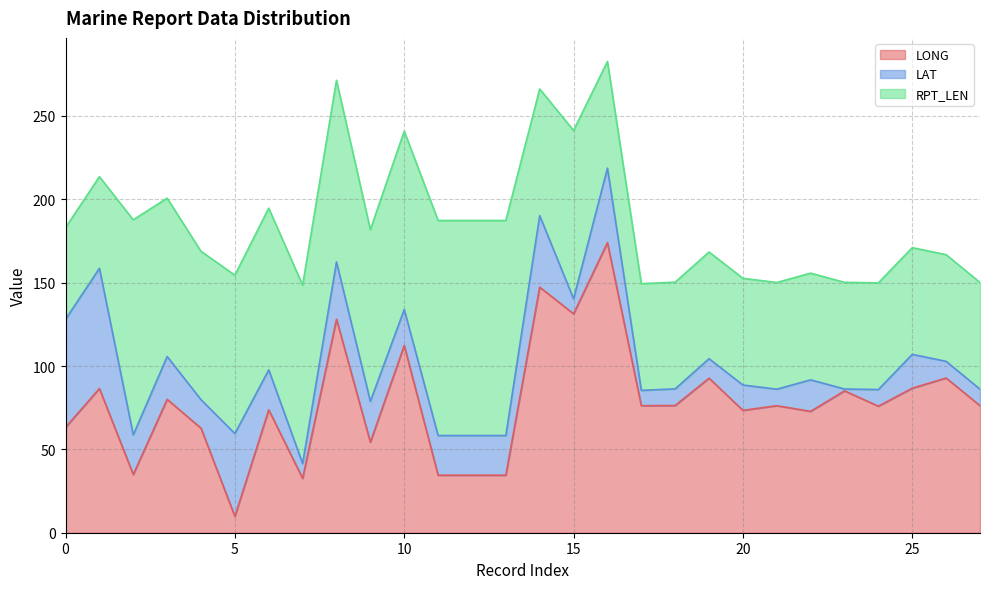

At 24, list the series in order from smallest to largest.

LAT, RPT_LEN, LONG